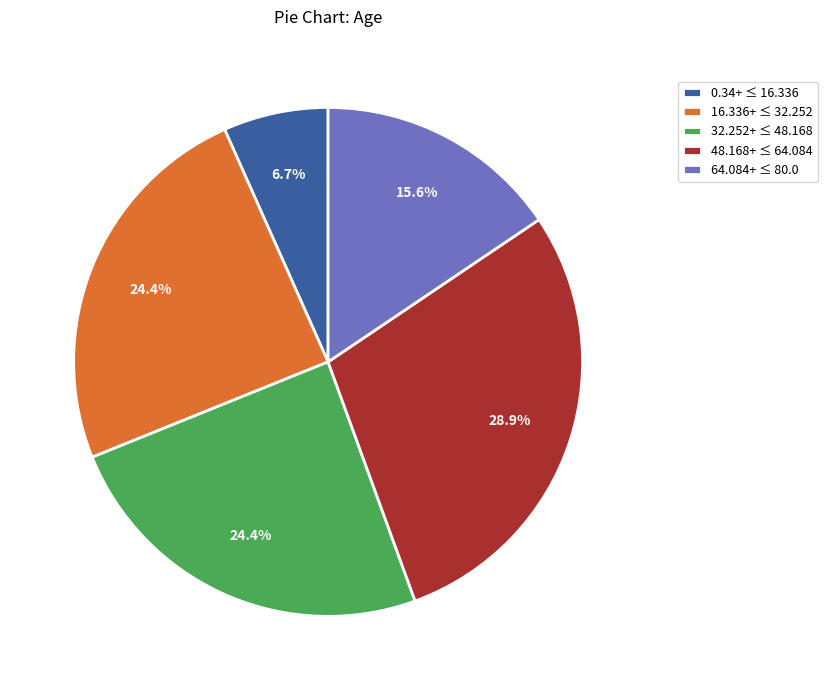

Is there a majority slice in this chart?

No